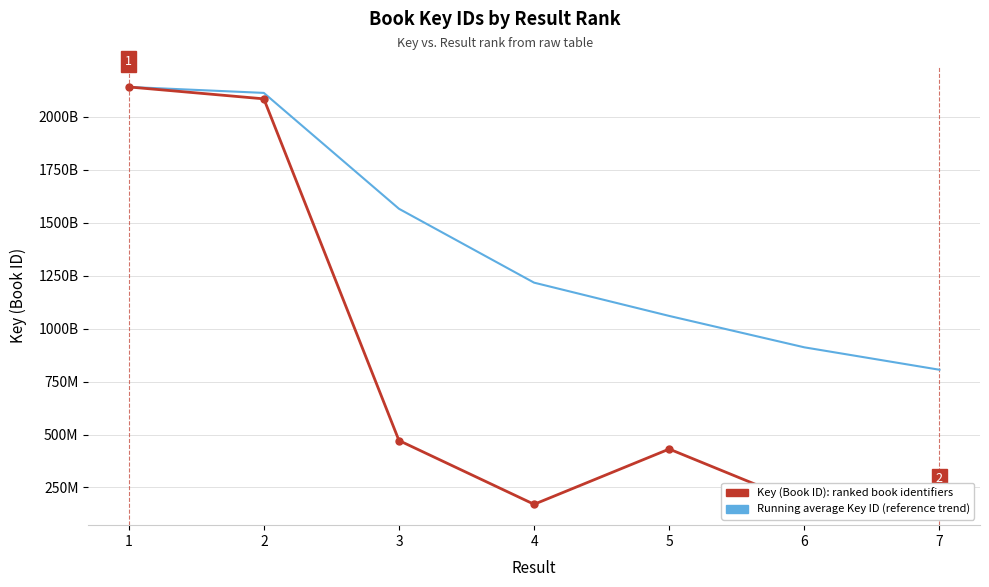

At which label is Running average Key ID (reference trend) closest to 1473210161?

3